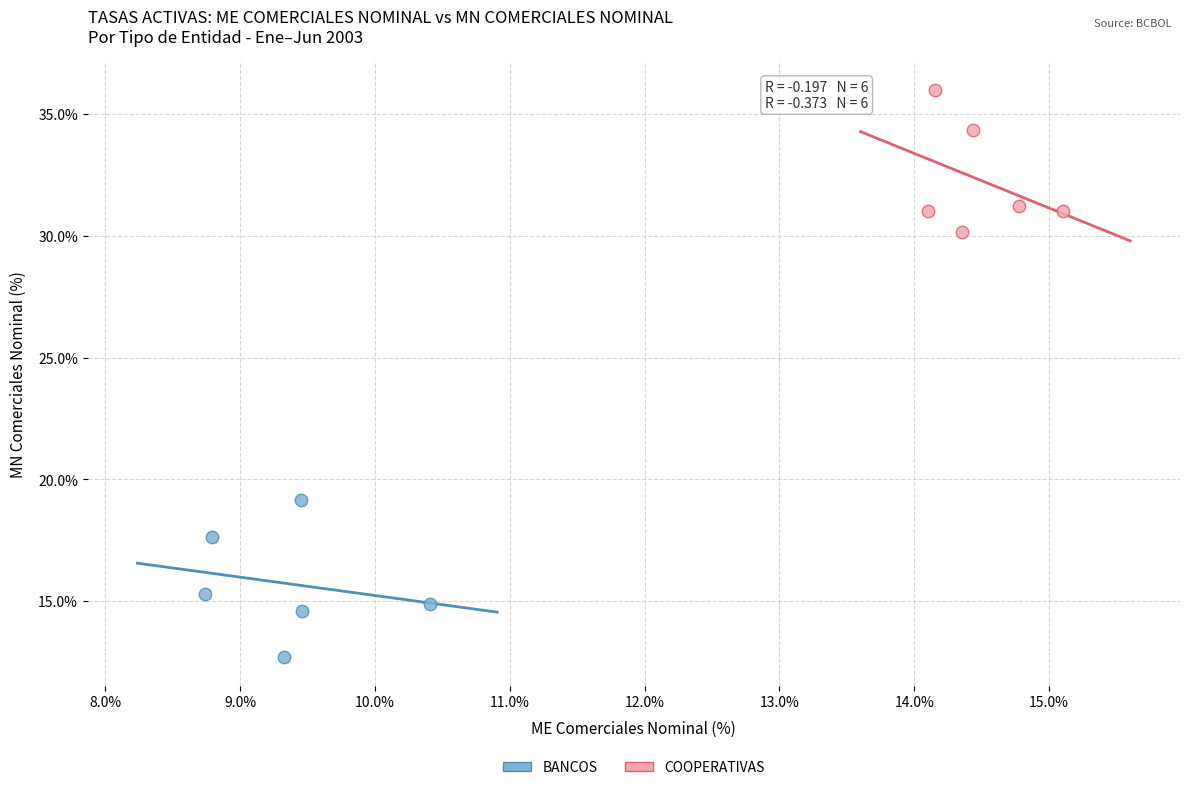

Which series contains the lowest Y value?

BANCOS